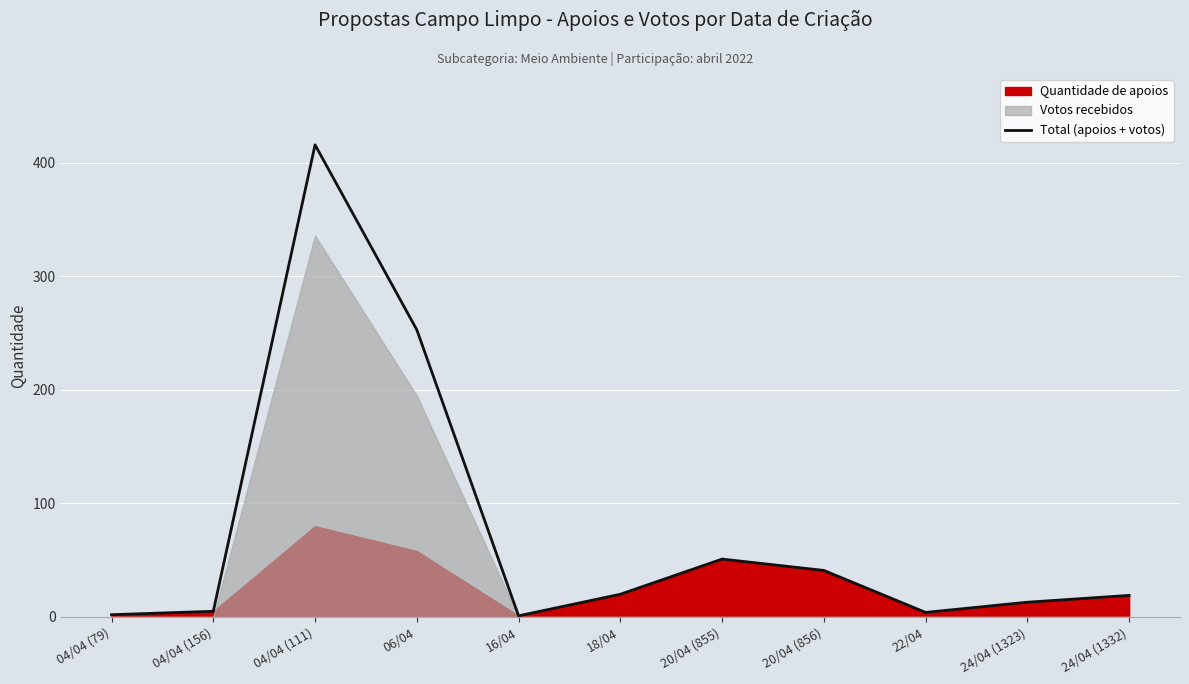

What is the label of the 8th point from the right?

06/04